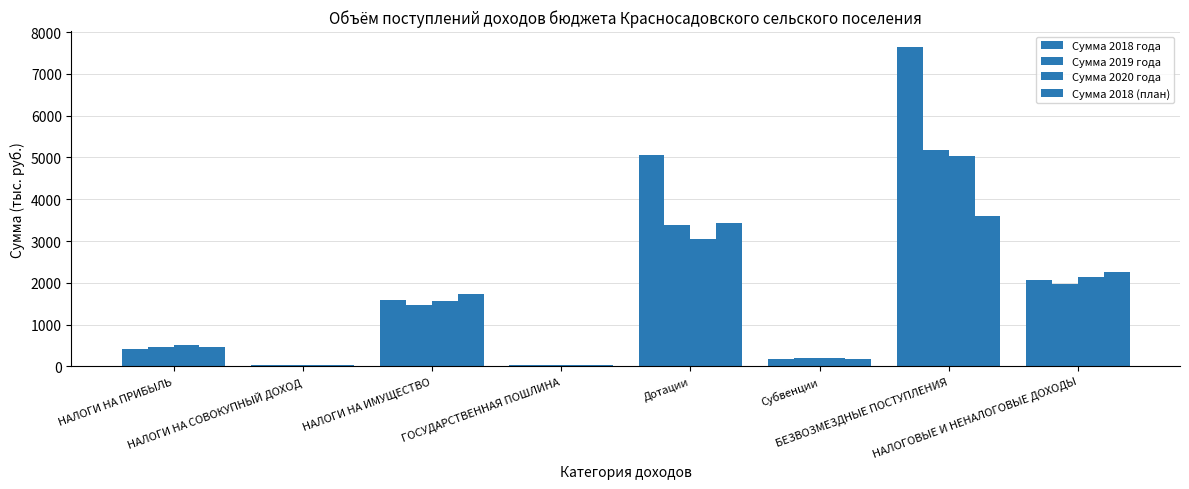

At which label does Сумма 2020 года first exceed 1572?

НАЛОГИ НА ИМУЩЕСТВО